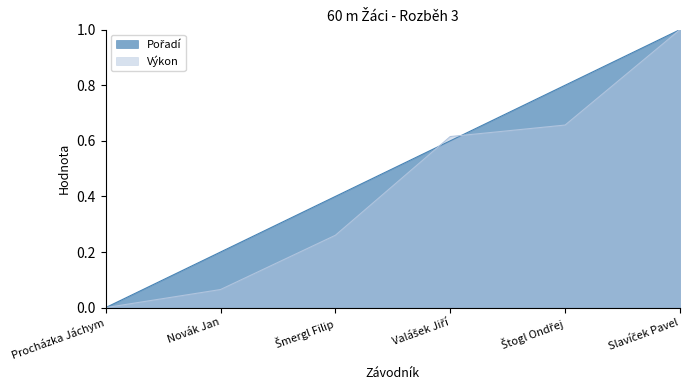

Reading right to left, list all the values displayed in this chart.

Pořadí: 1.0	0.8	0.6	0.4	0.2	0.0
Výkon: 1.0	0.7	0.6	0.3	0.1	0.0